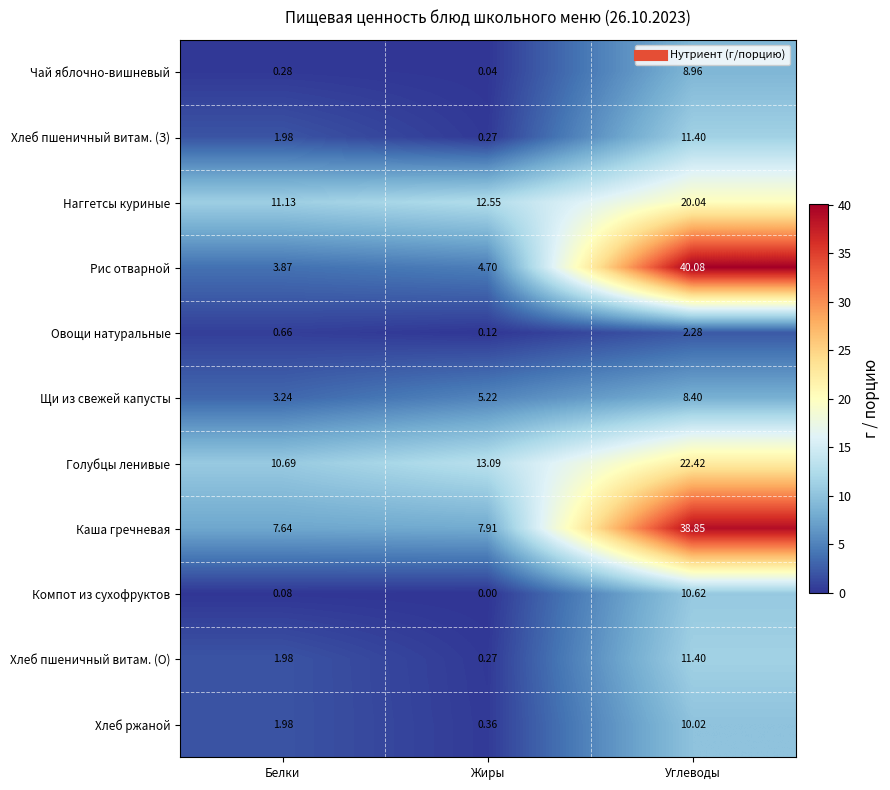

Which series changed the most between Жиры and Углеводы?

Рис отварной